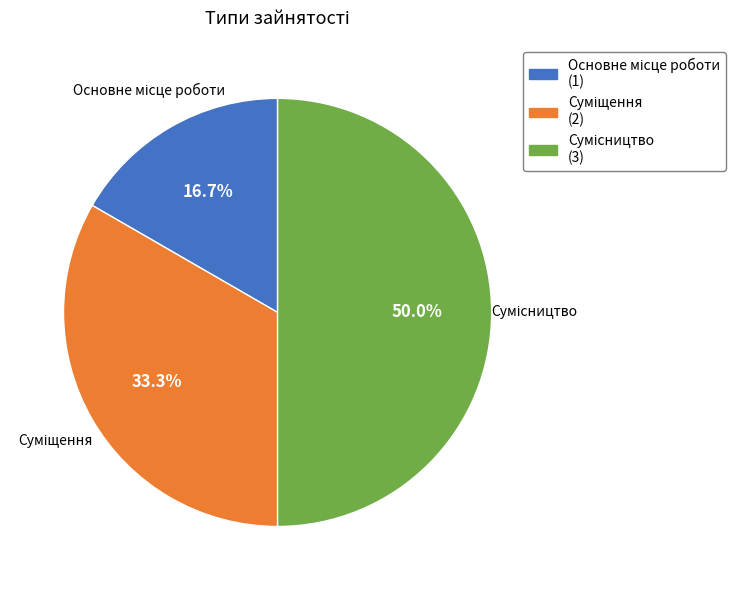

What percentage do Сумісництво and Суміщення together represent?

83.3%